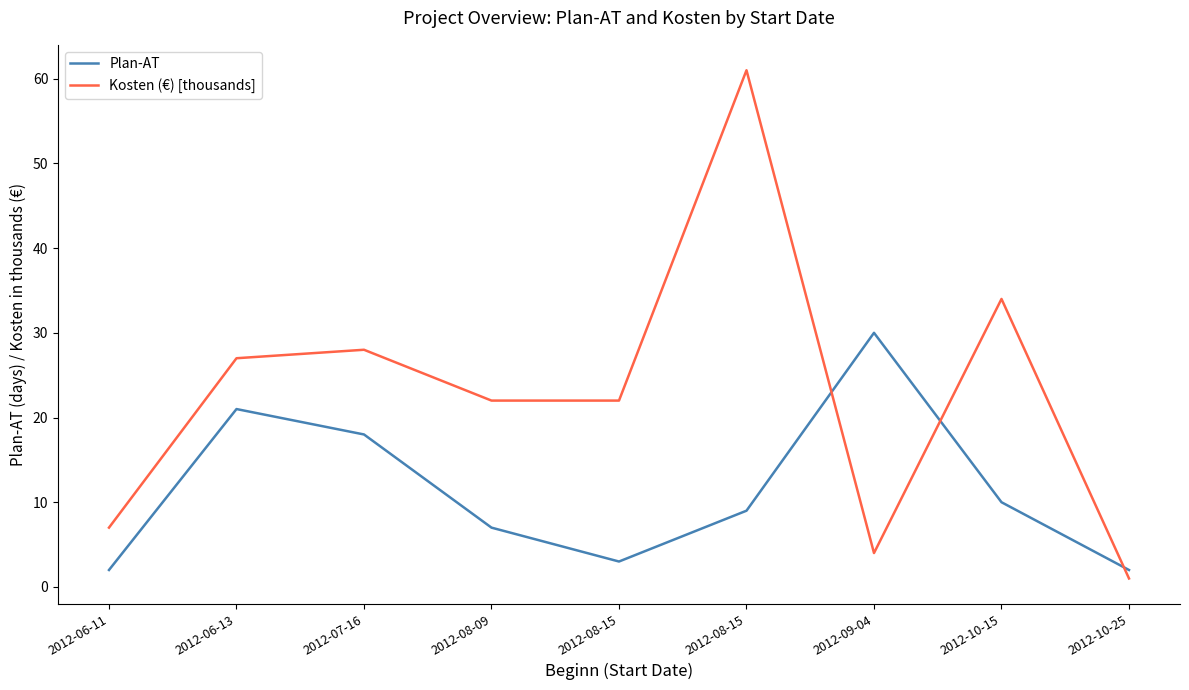

How many lines are shown in the chart?

2